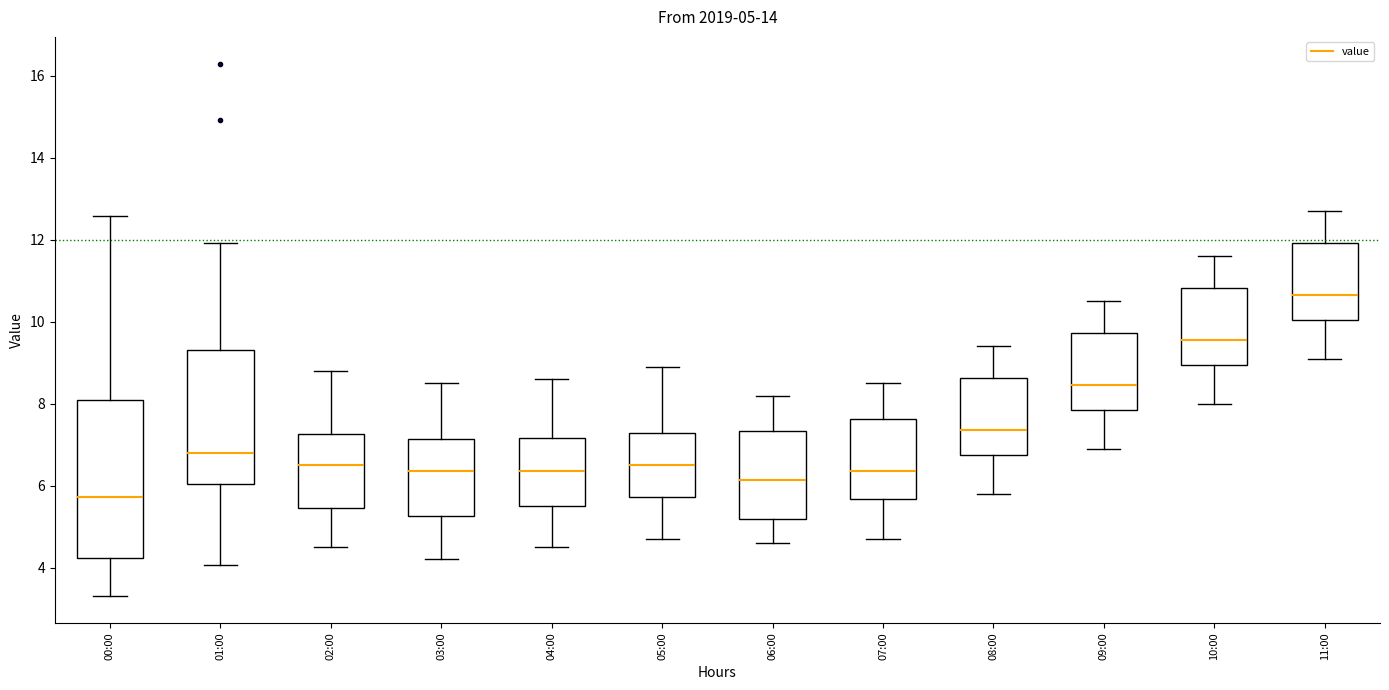

Which box's median line is the highest?

11:00